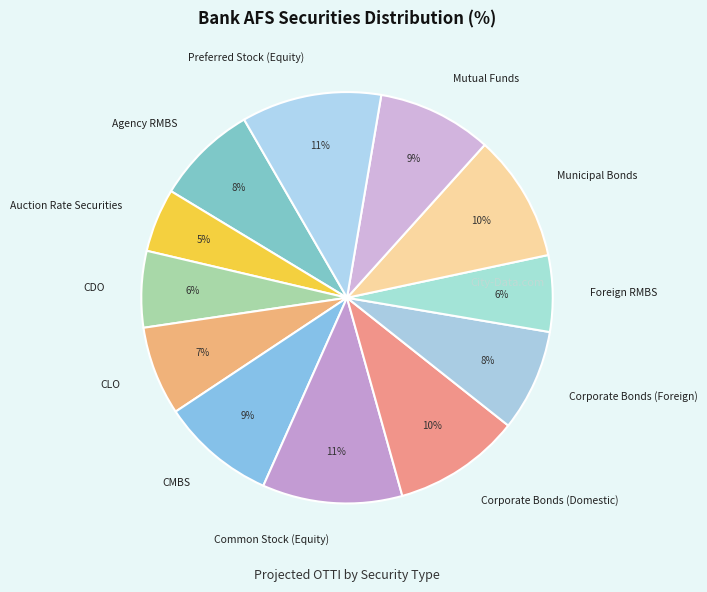

The Agency RMBS slice represents 1% of the pie. True or false?

False